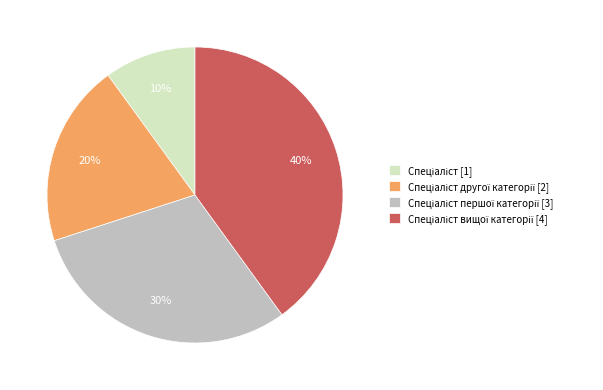

Is there any slice that represents more than half of the pie?

No